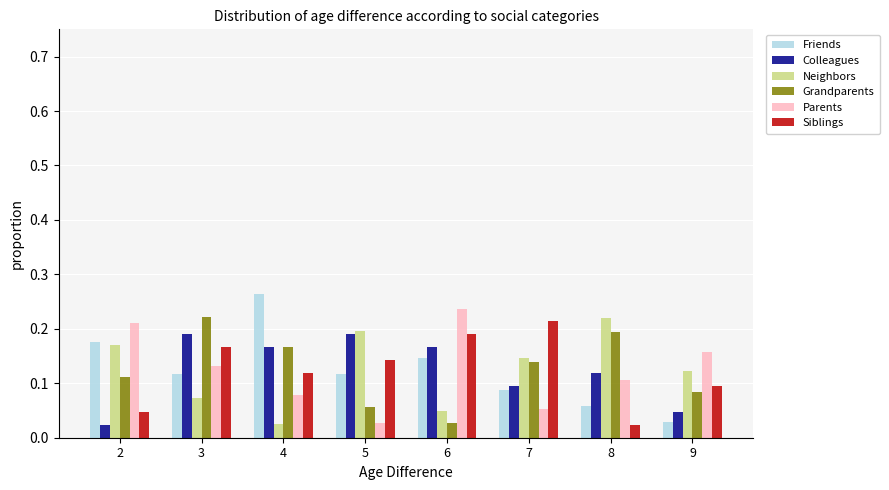

Which series has the widest spread of values?

Friends